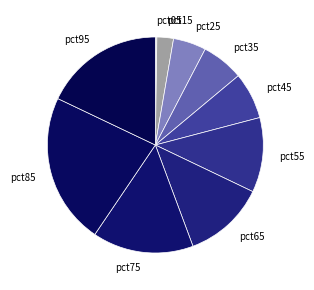

Is it true that pct35 is 1% of the pie?

False